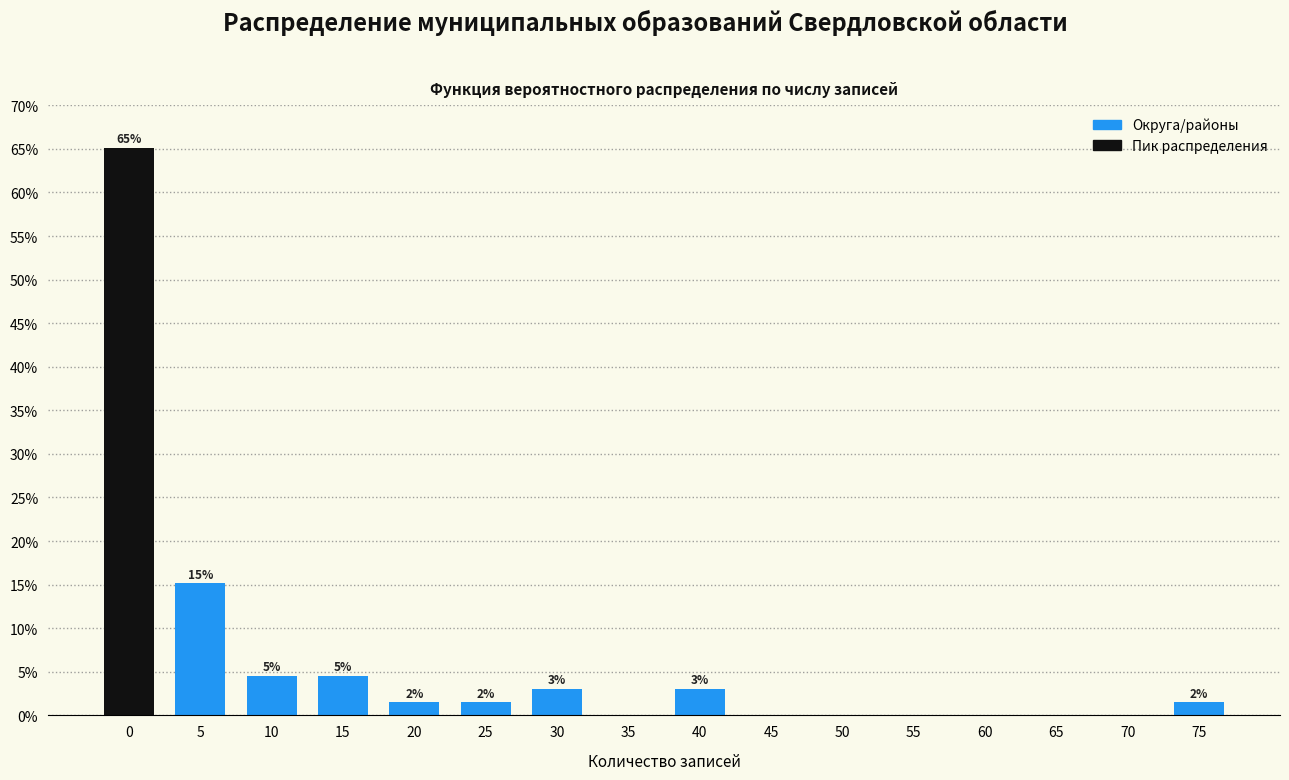

Are the bars horizontal?

No